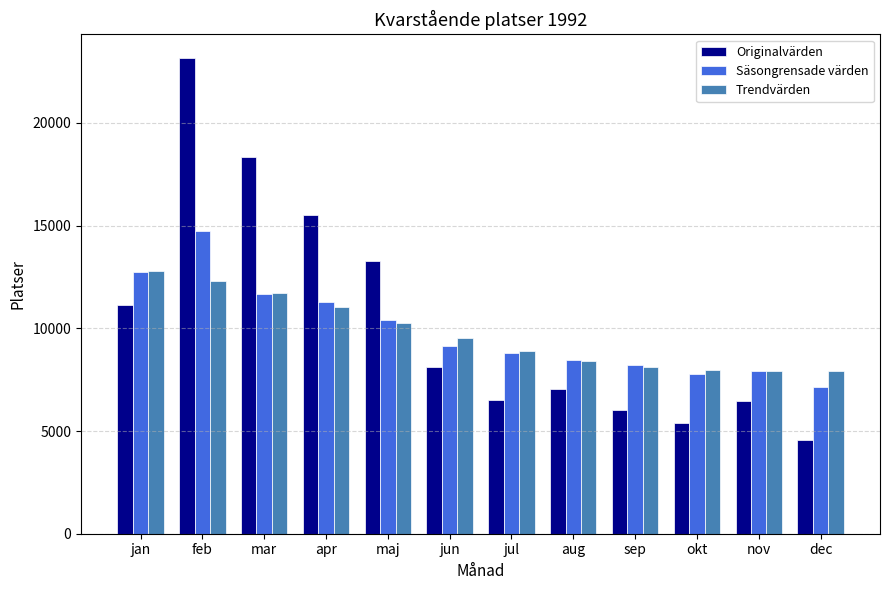

How many groups of bars are there?

12